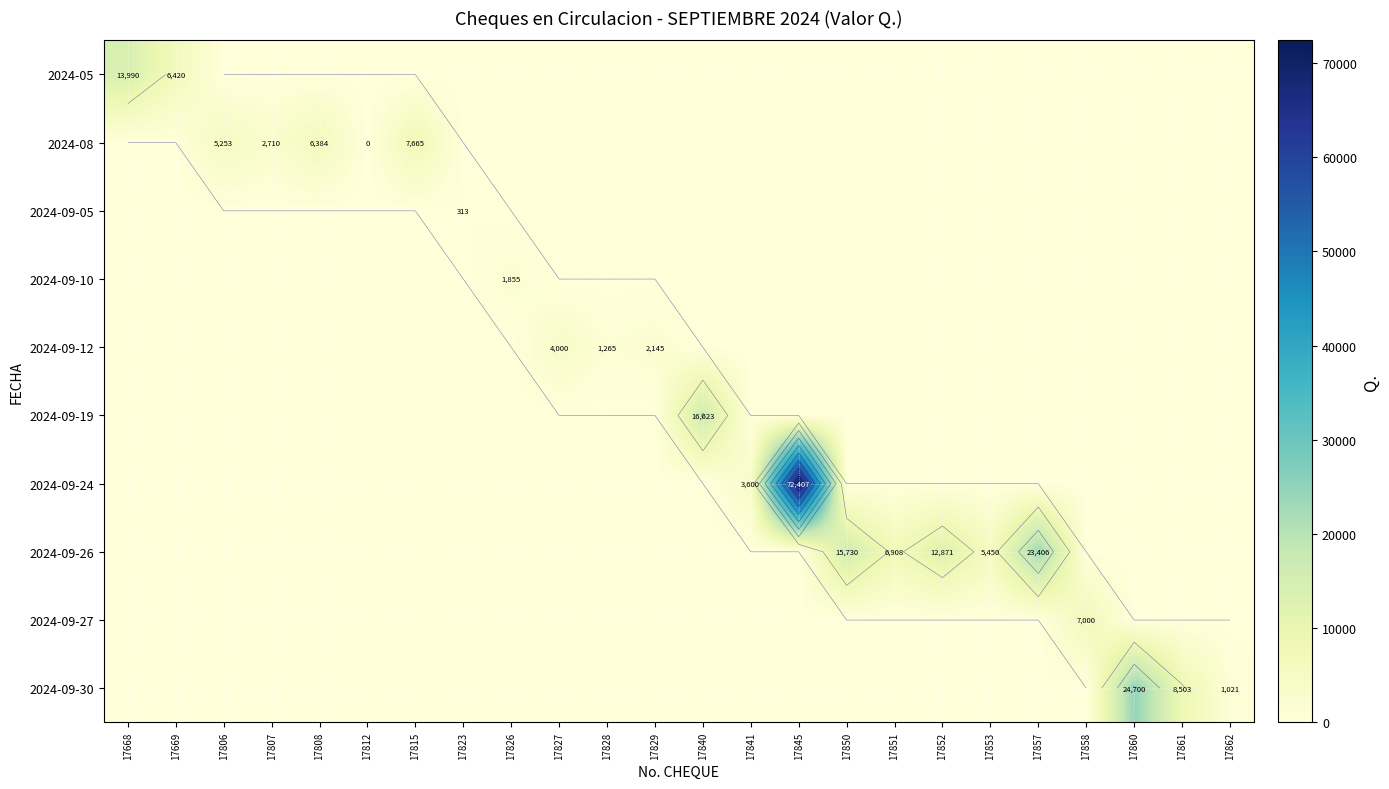

At which category does the chart reach its peak across all series?

17845